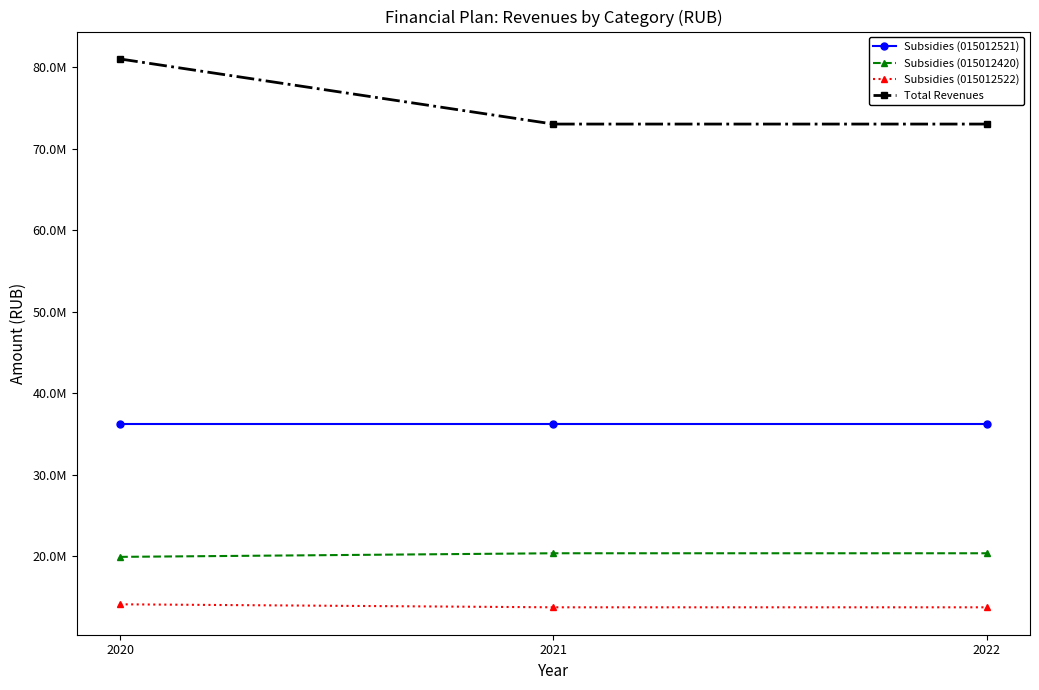

Reading left to right, list all the values displayed in this chart.

Subsidies (015012521): 36211750.0	36211750.0	36211750.0
Subsidies (015012420): 19922645.3	20364470.0	20364470.0
Subsidies (015012522): 14099158.0	13731310.0	13731310.0
Total Revenues: 81036382.7	73046473.4	73046473.4